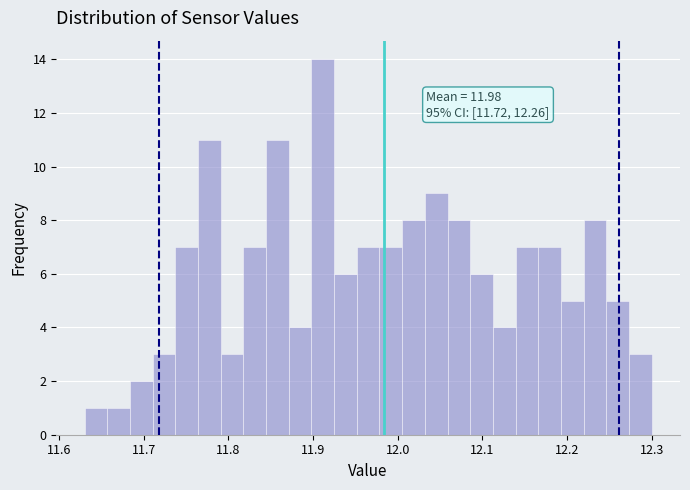

Read against the x-axis, roughly where is the centre of the tallest bar?

11.91